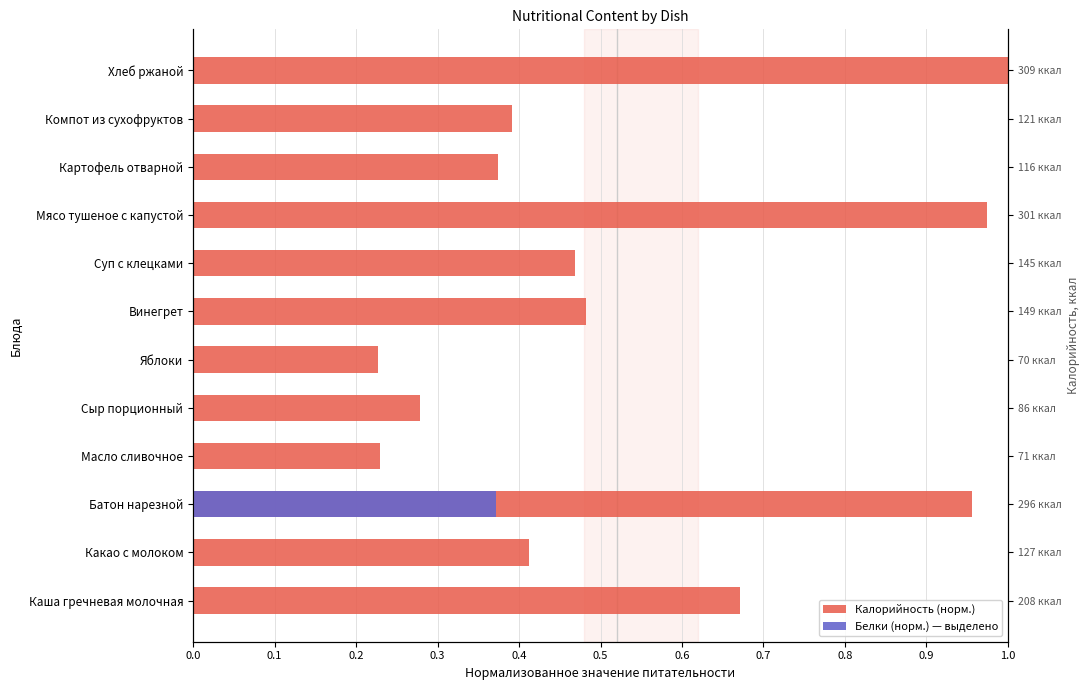

The value at Каша гречневая молочная is 0.9. True or false?

False